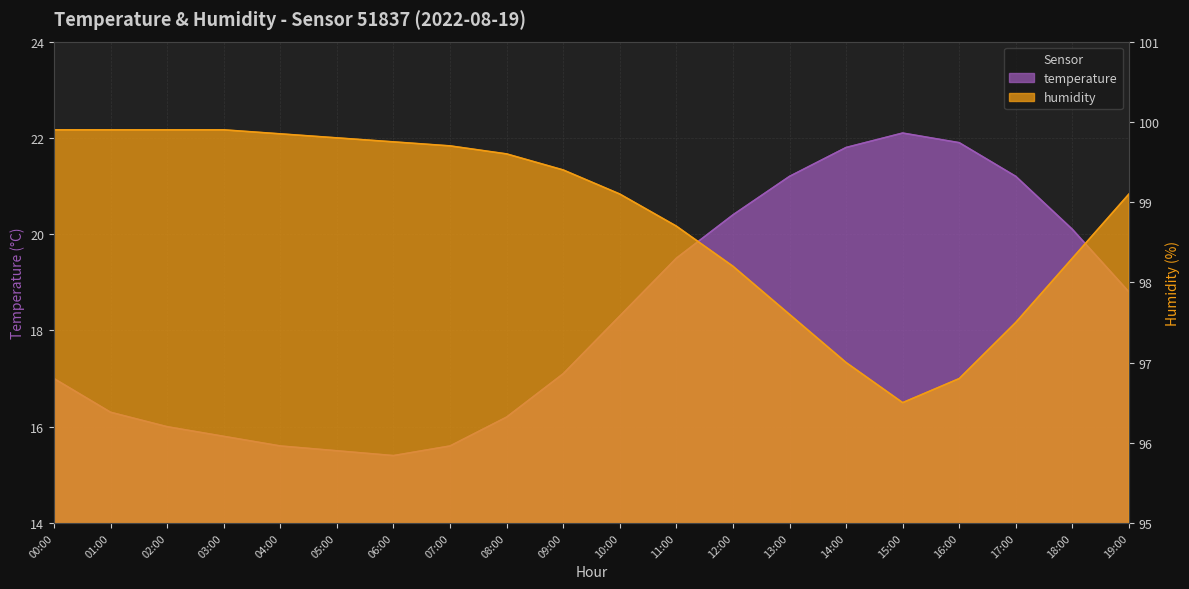

Is the value of humidity at 05:00 greater than the value of temperature at 17:00?

Yes